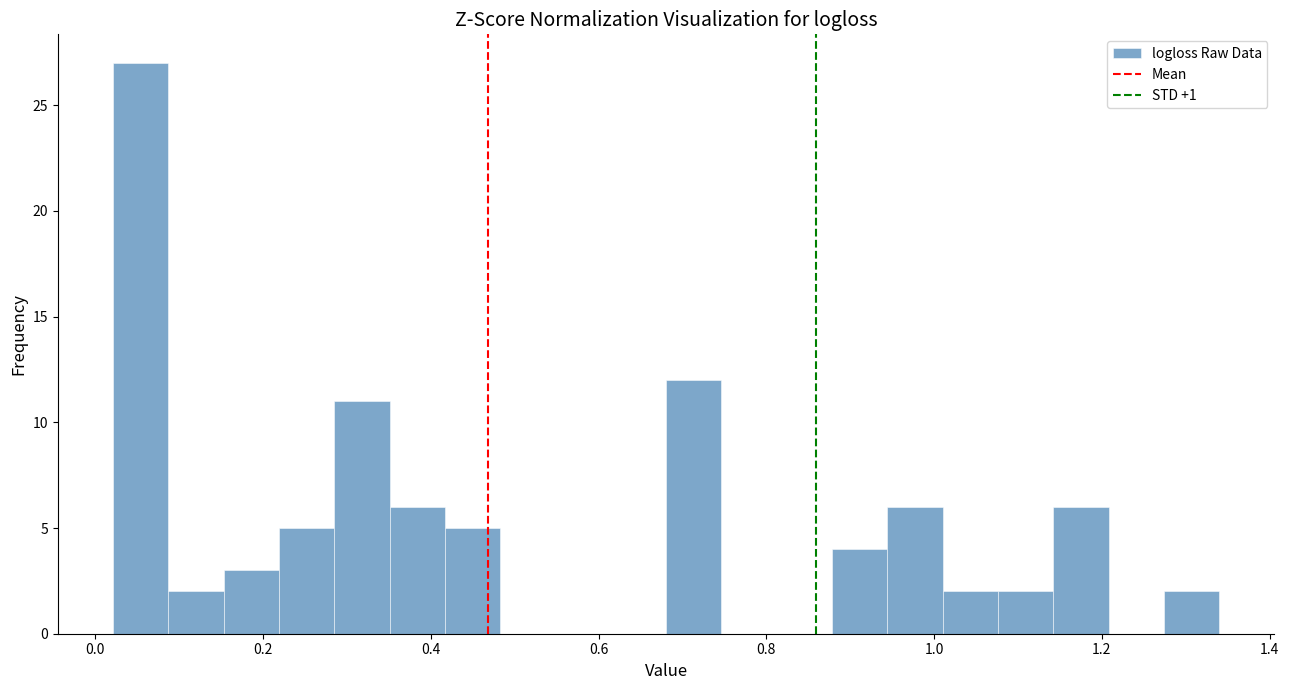

Around what value on the x-axis is the tallest bar? Give the approximate position of its centre, as read against the axis.

0.06